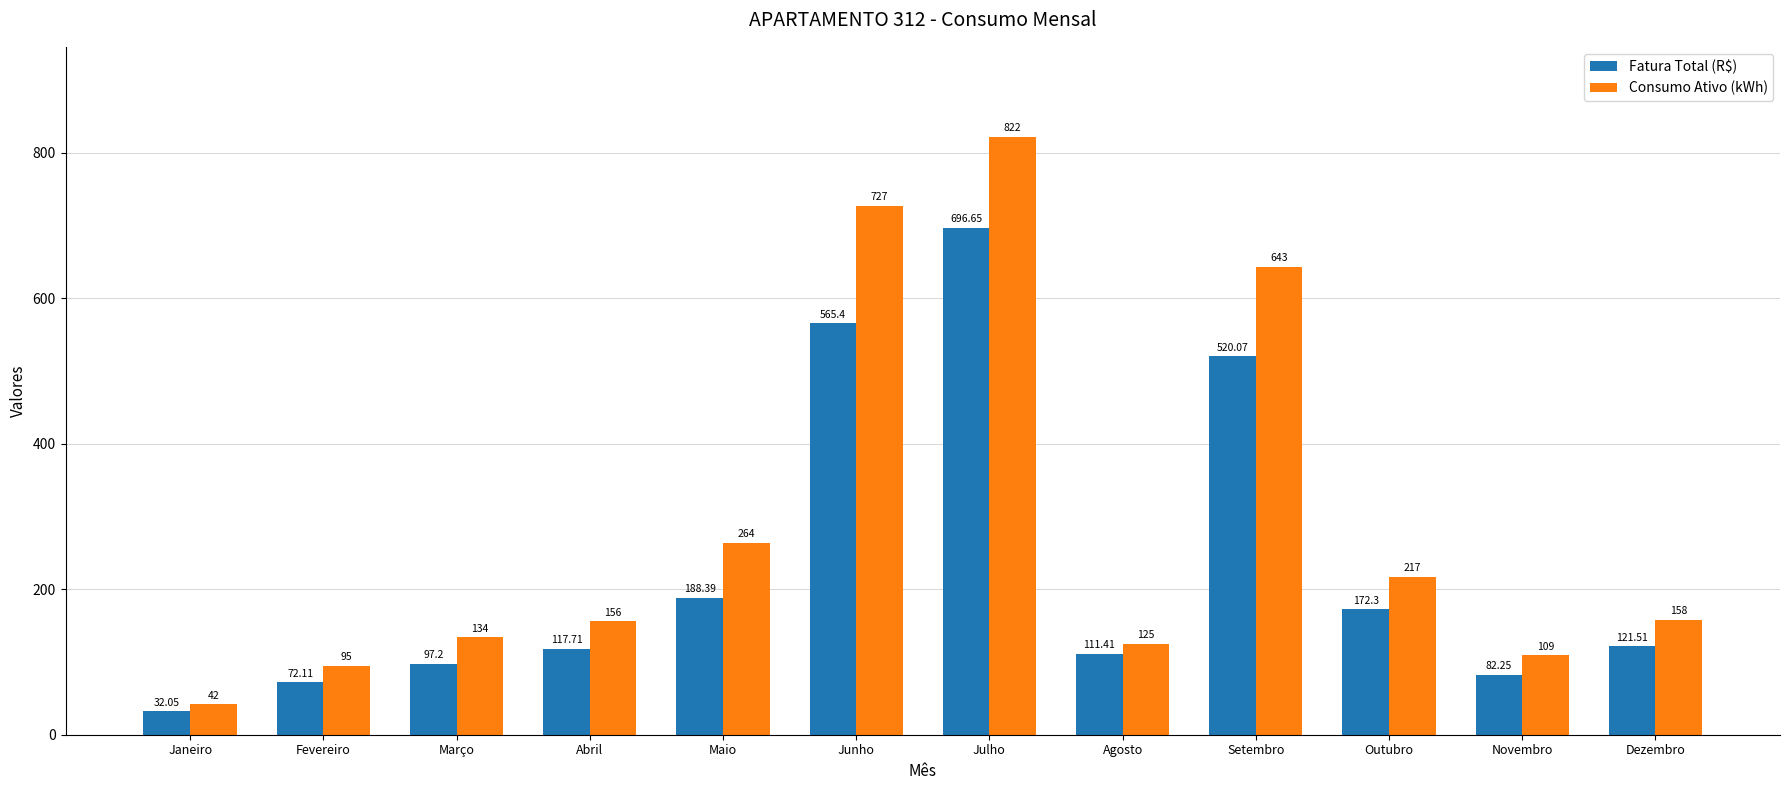

Which series has the largest range (max minus min)?

Consumo Ativo (kWh)